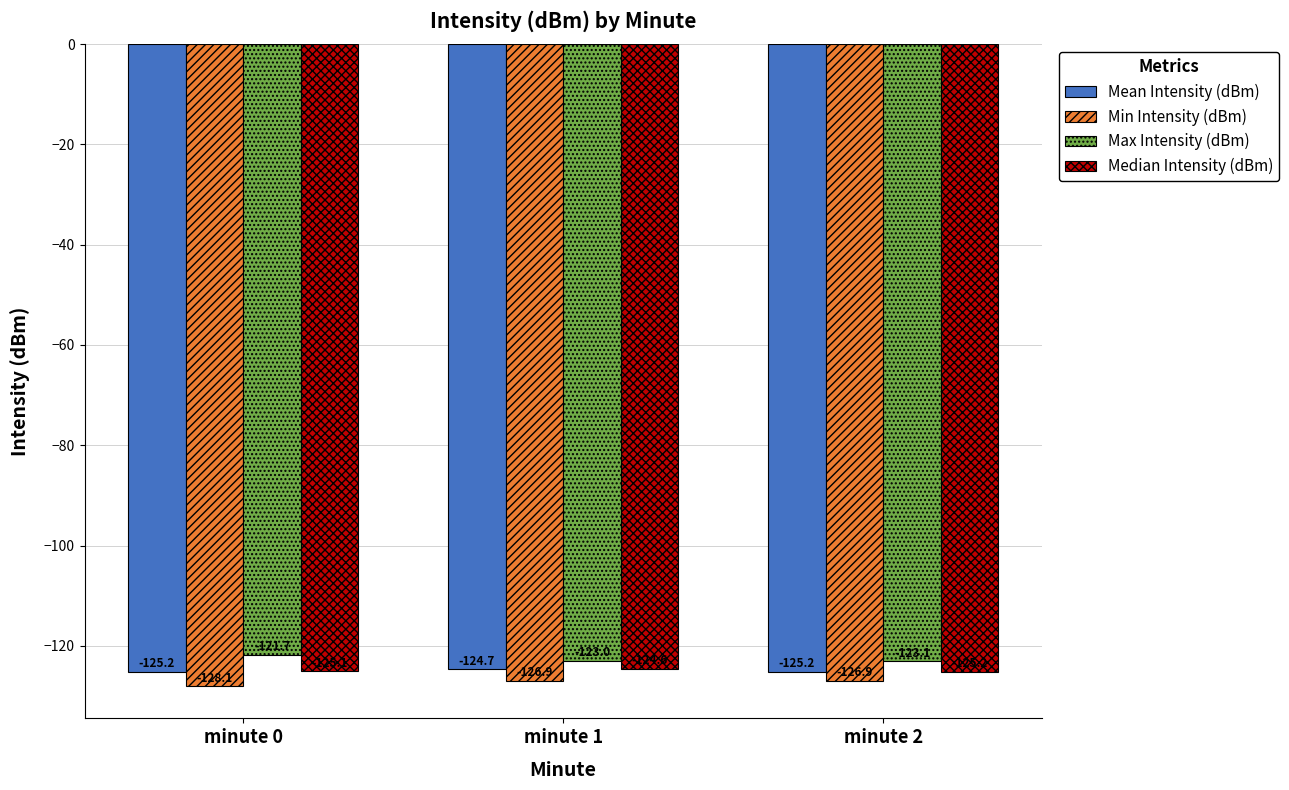

At how many categories does at least one series exceed -122?

1